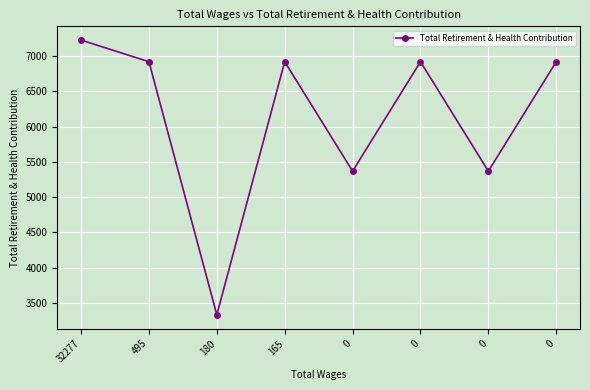

What is the change in value from 32277 to 0?

-307